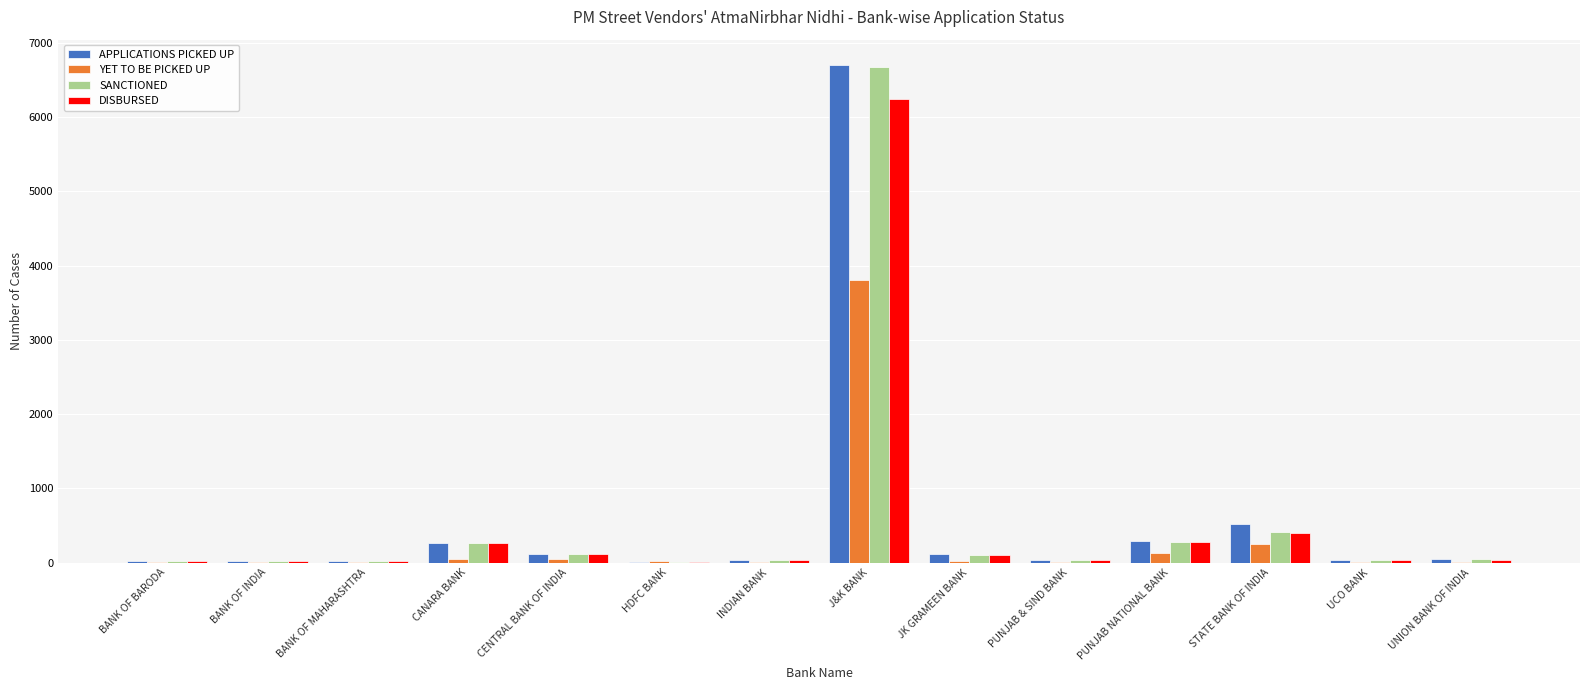

Where is APPLICATIONS PICKED UP nearest to the value 3356?

STATE BANK OF INDIA